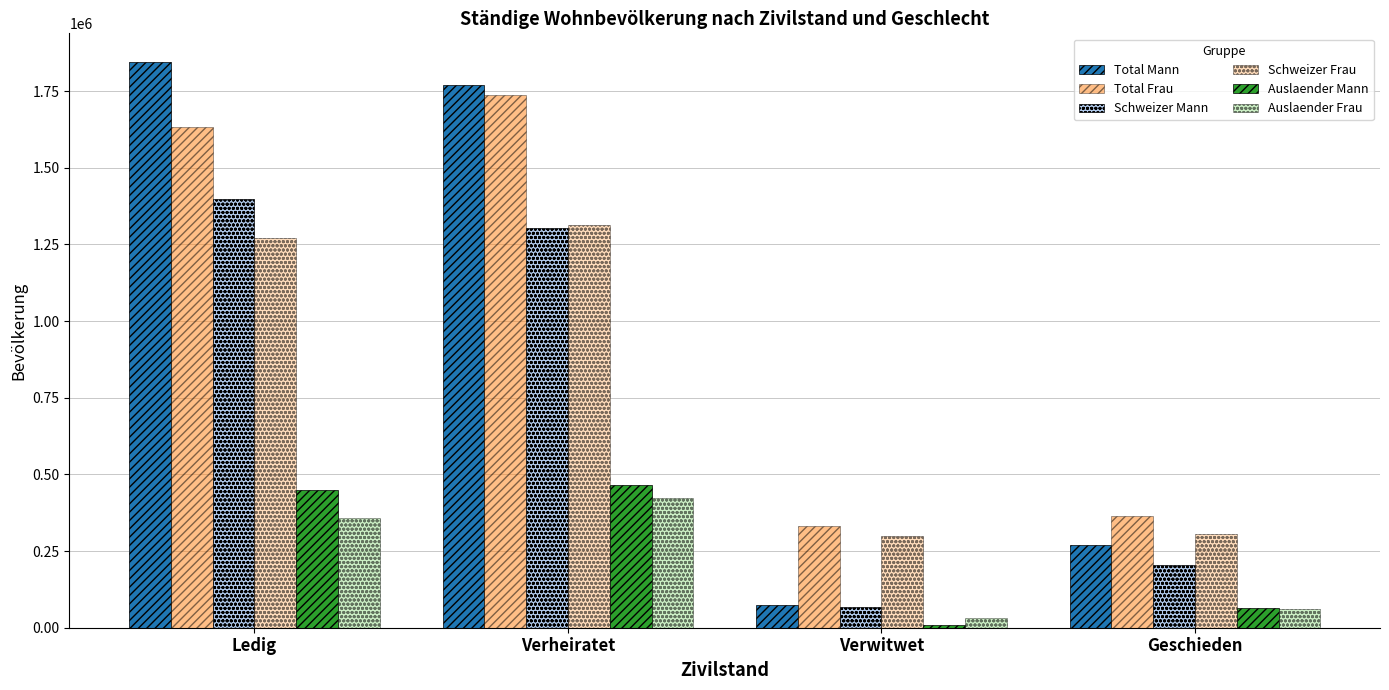

How many values in the Auslaender Mann series are below 449112?

2